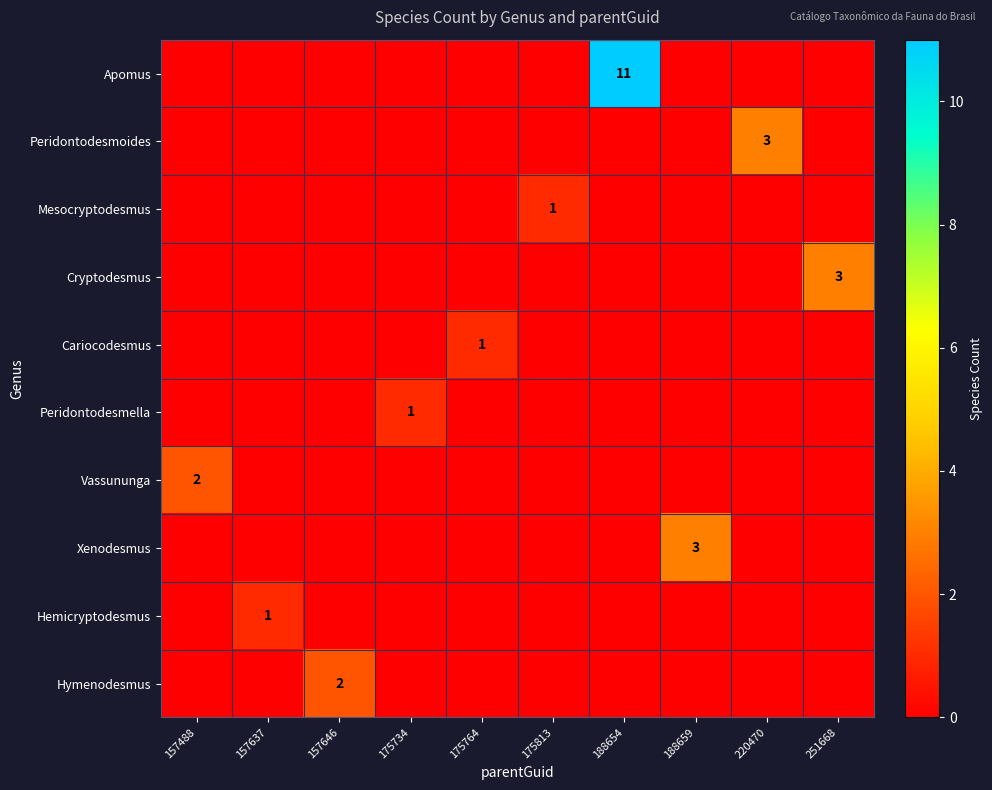

What is the difference between the maximum and minimum values in the Peridontodesmella series?

1